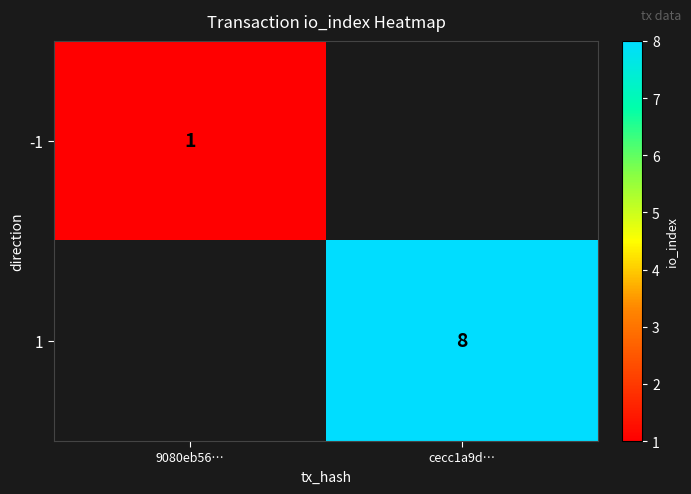

Is it true that -1 equals 0.3 at 9080eb56…?

False